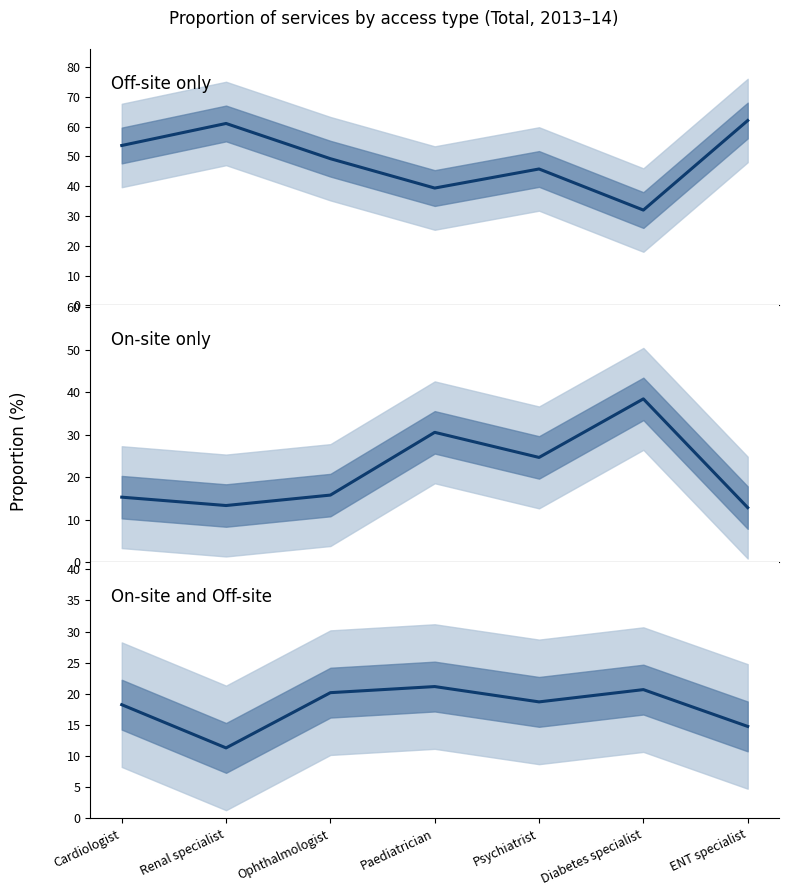

How many interior local peaks does the Off-site only series have?

2